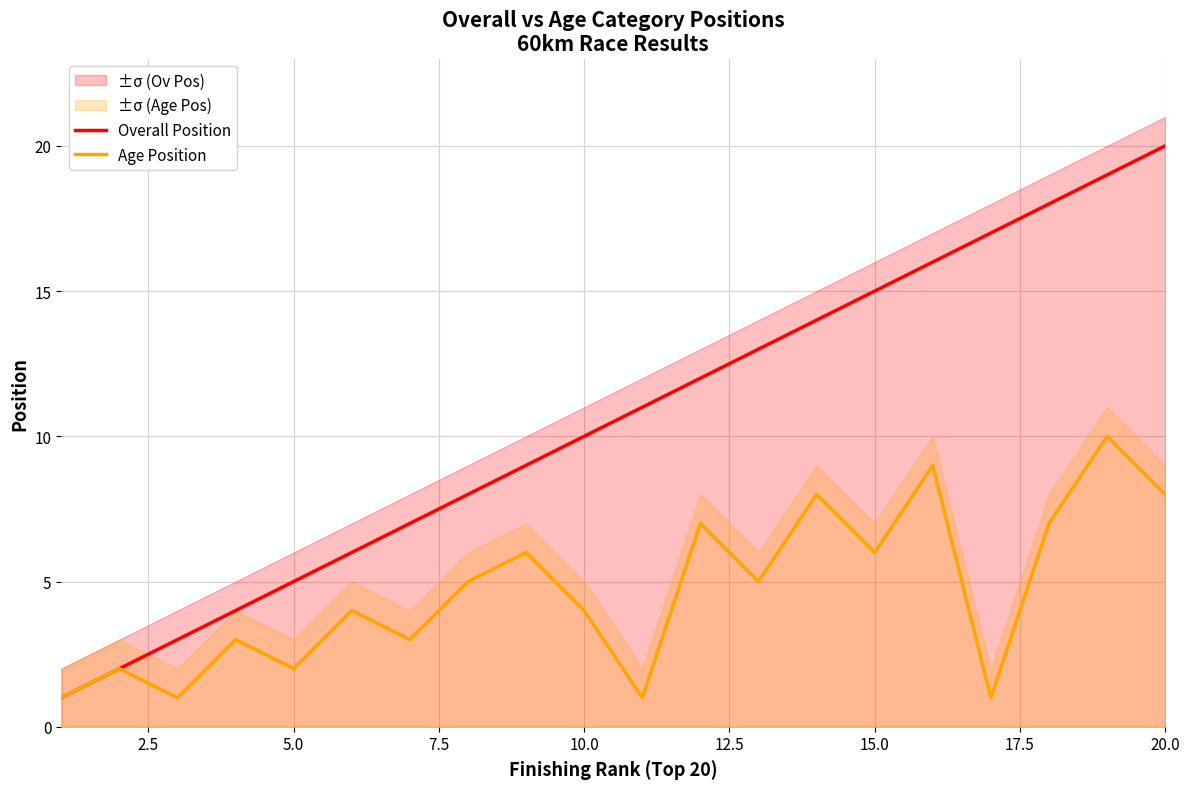

Count the number of data series in this chart.

2